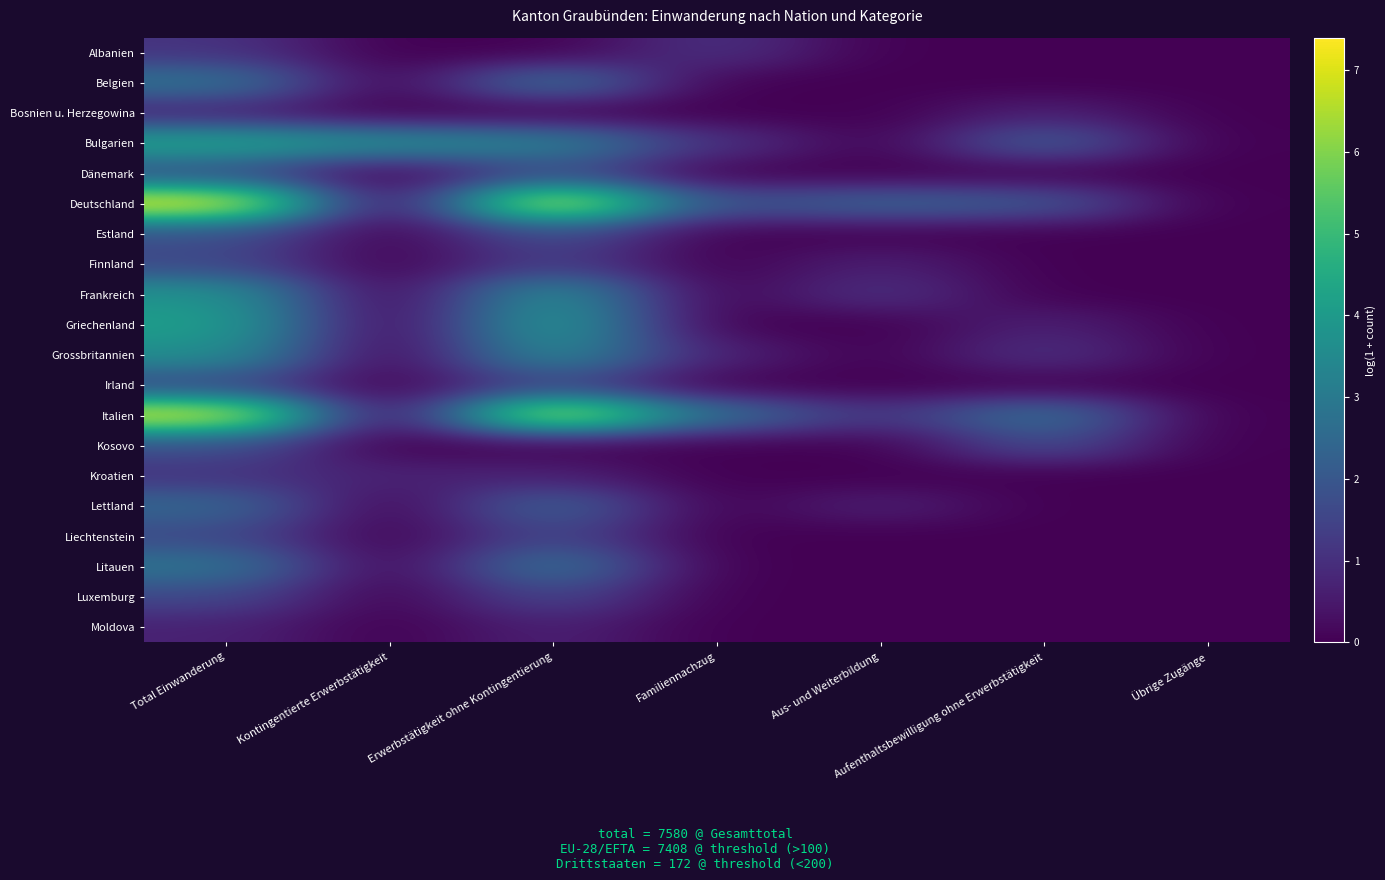

What is the greatest value displayed?

7.4